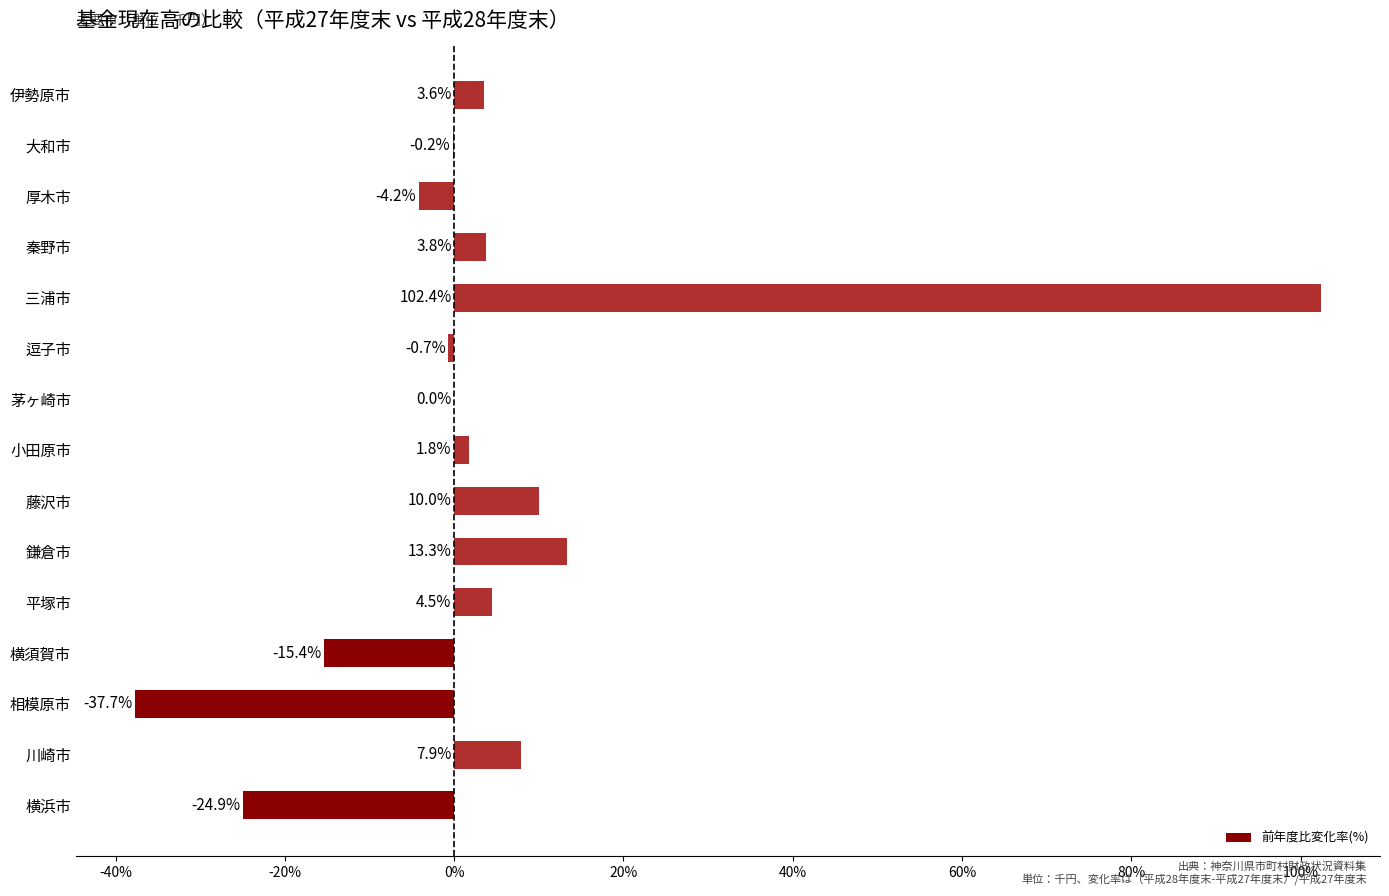

The value at 藤沢市 is 10.0. True or false?

True